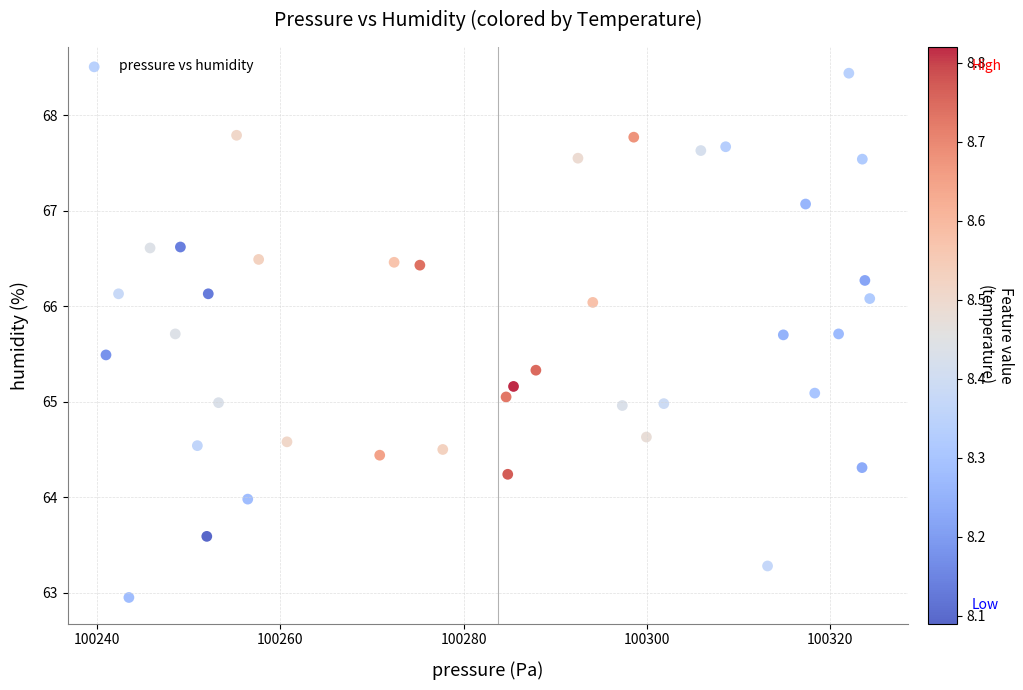

What is the range of Y values (max minus min)?

5.5